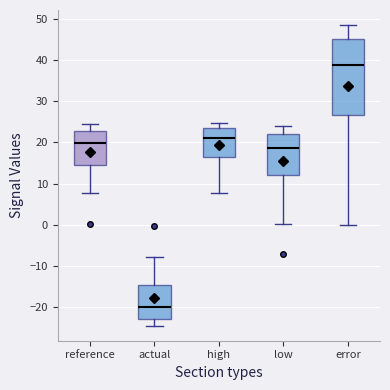

Which box has the highest median line?

error